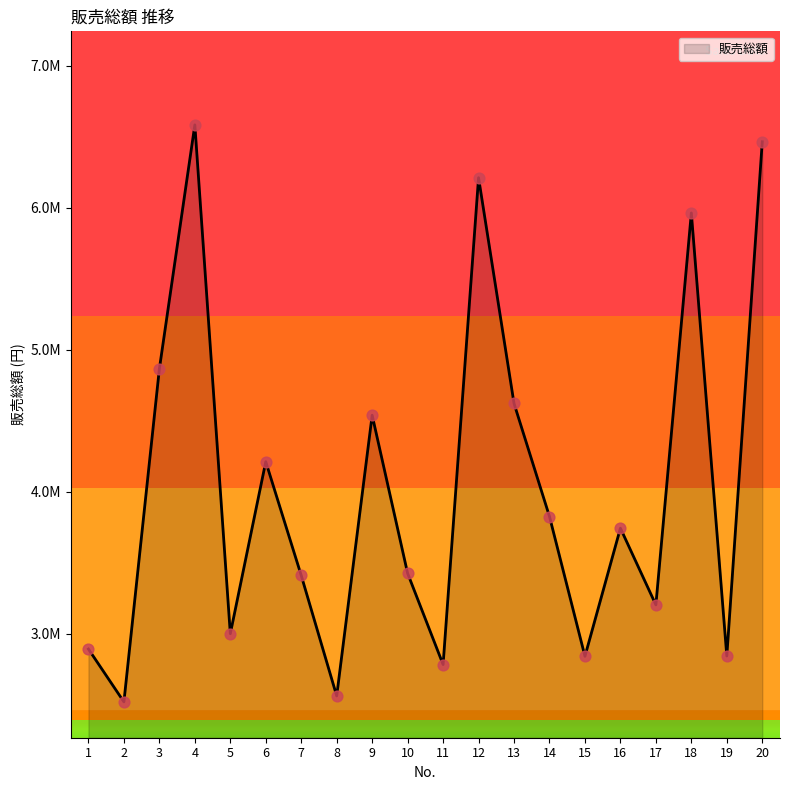

Which has a higher value, 7 or 13?

13